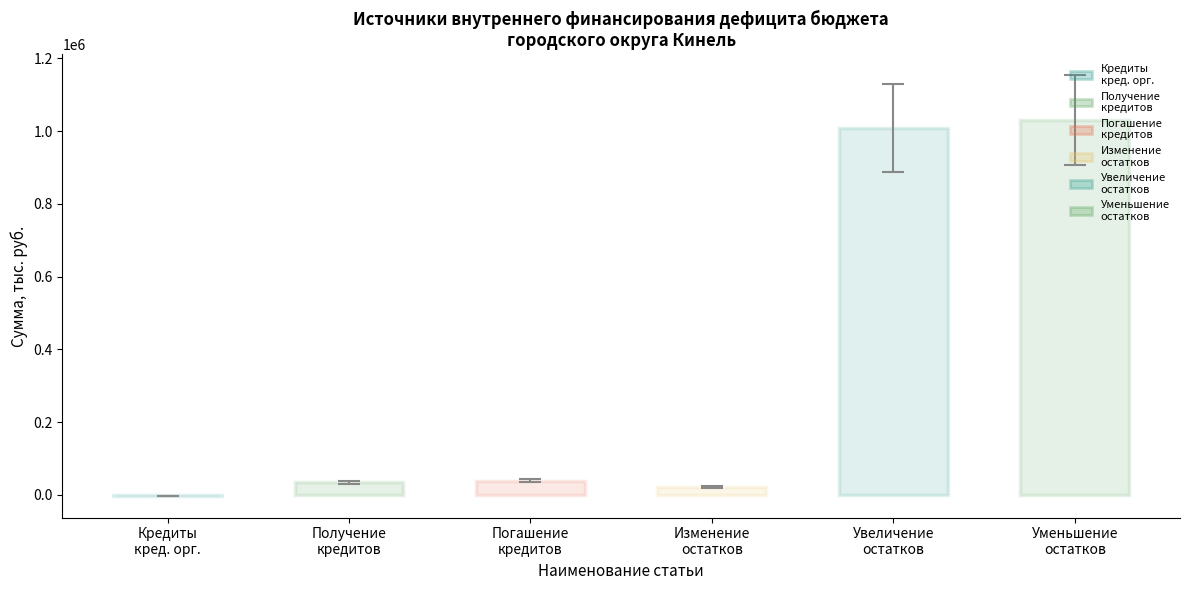

What is the change in value from Получение кредитов от кредитных организаций to Увеличение остатков средств бюджетов?

+973731